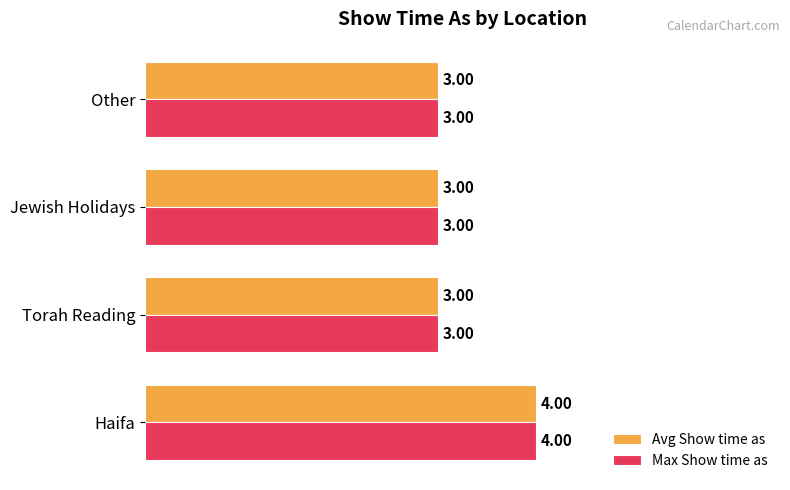

How many values in the Avg Show time as series exceed 3?

1